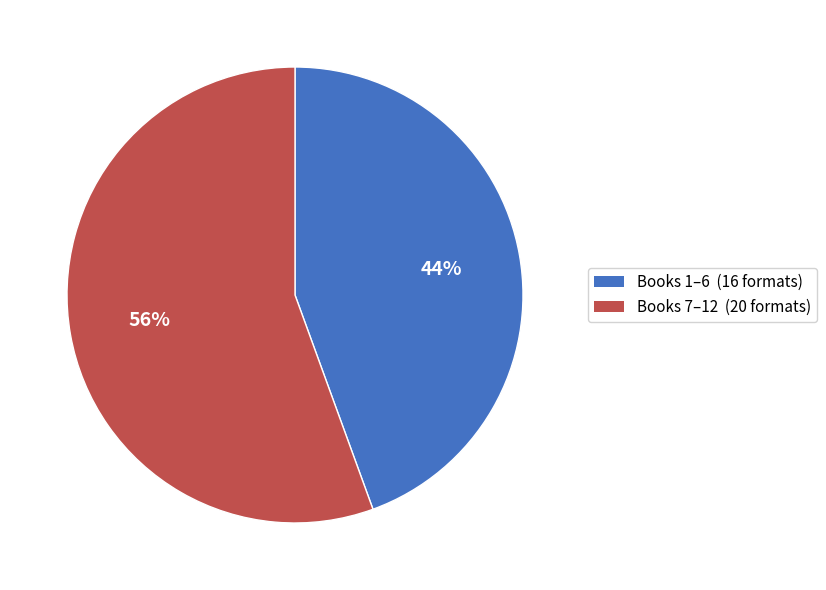

Does any single category account for the majority?

Yes